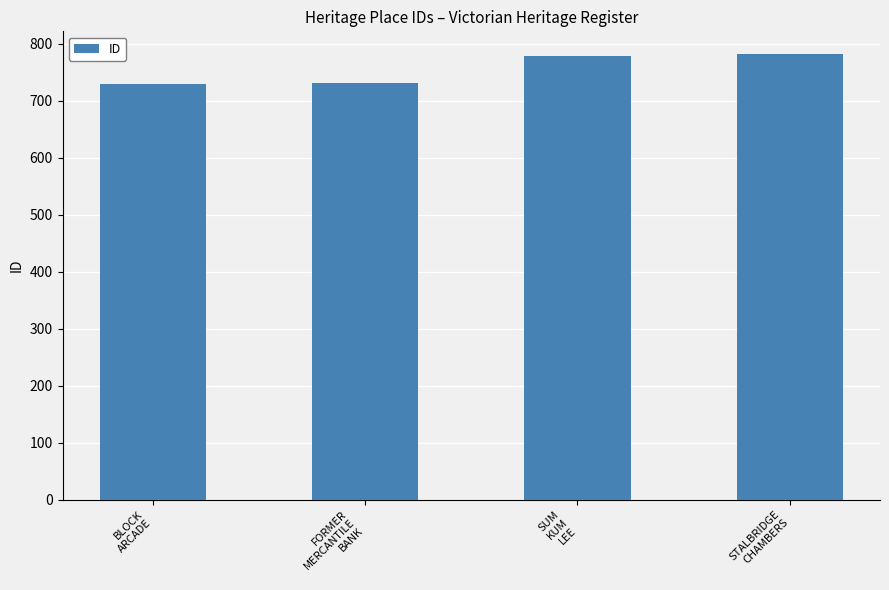

What is the difference between the maximum and minimum values?

53